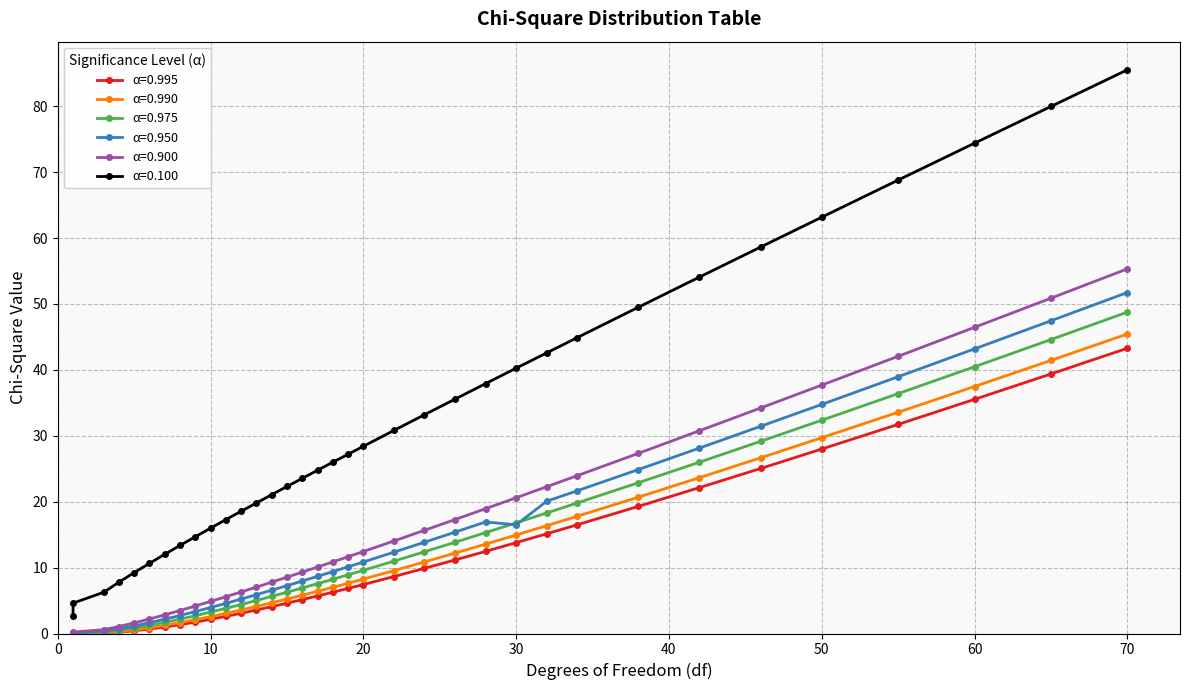

What is the approximate value of α=0.100 at 46?

58.6